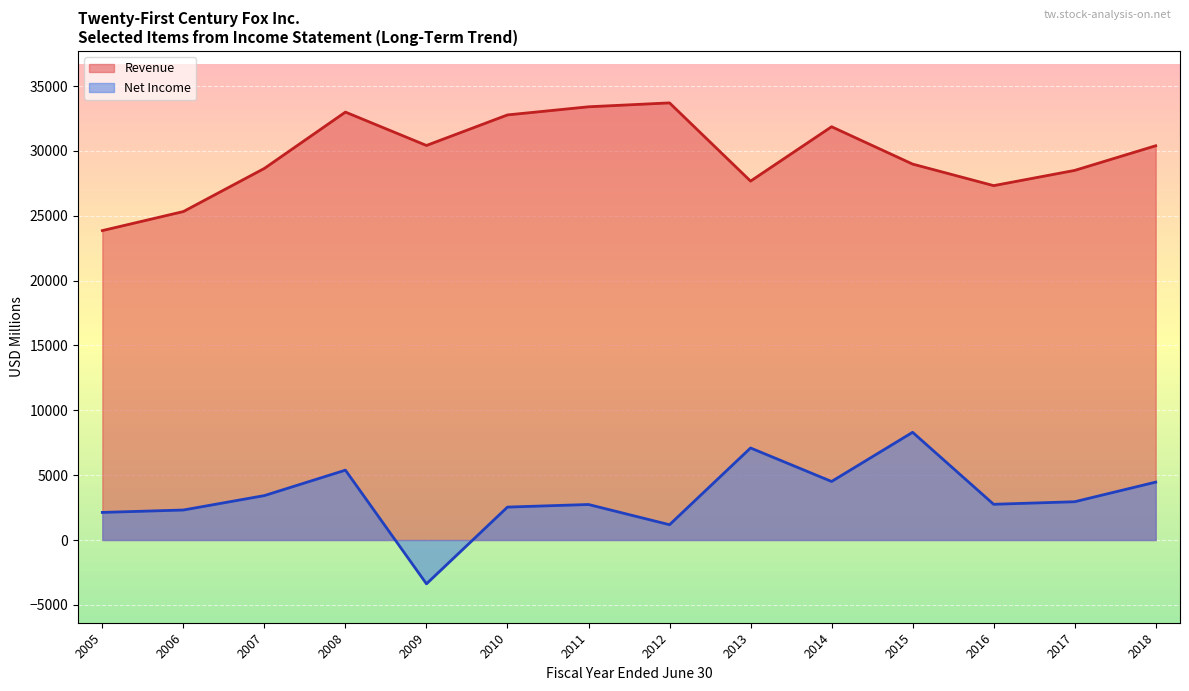

Reading left to right, what are all the values shown in this chart?

Revenue: 2018=30400	2017=28500	2016=27326	2015=28987	2014=31867	2013=27675	2012=33706	2011=33405	2010=32778	2009=30423	2008=32996	2007=28655	2006=25327	2005=23859
Net Income: 2018=4464	2017=2952	2016=2755	2015=8306	2014=4514	2013=7097	2012=1179	2011=2739	2010=2539	2009=-3378	2008=5387	2007=3426	2006=2314	2005=2128